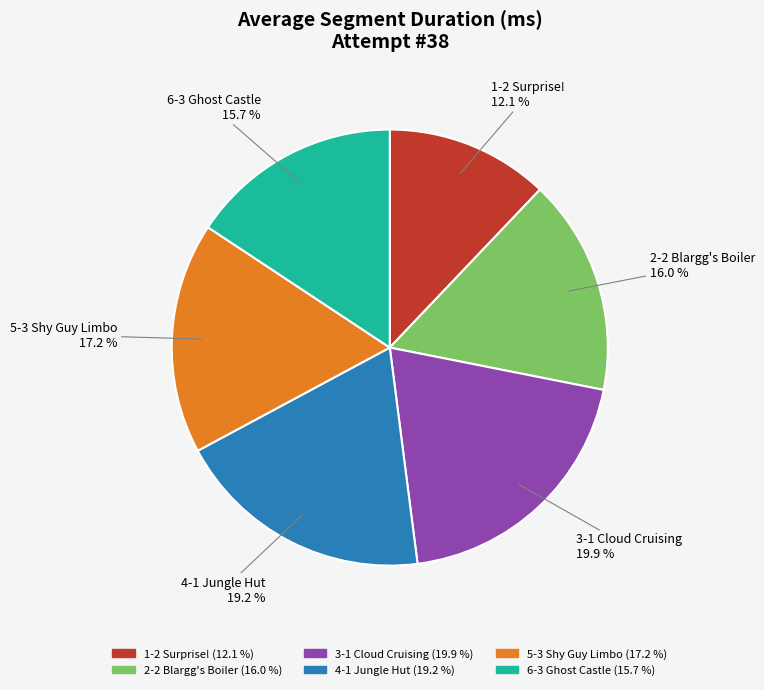

What is the ratio of the value at 5-3 Shy Guy Limbo to the value at 1-2 Surprise!?

1.4